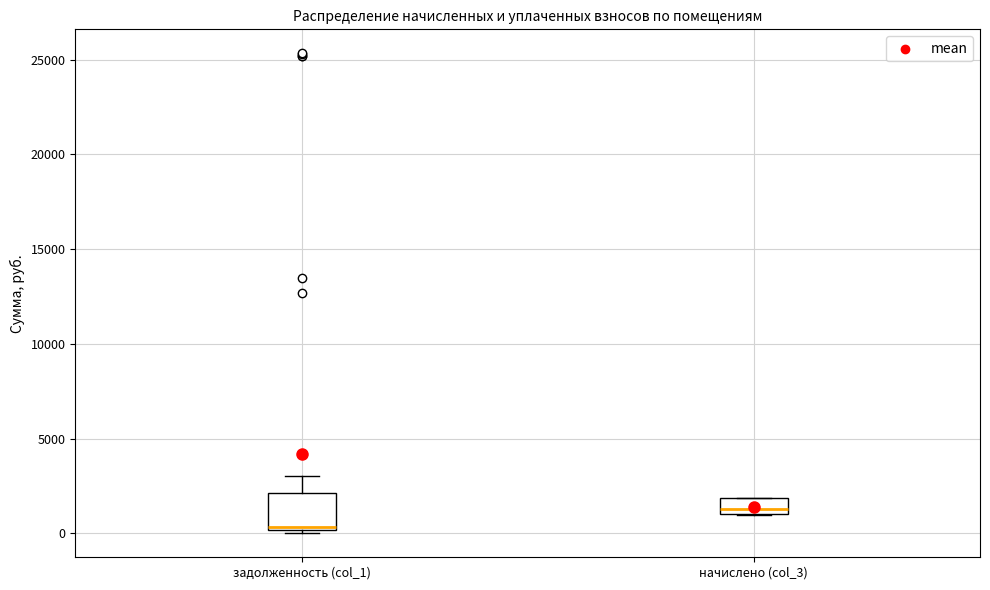

Which box is the tallest, from its lower edge to its upper edge?

задолженность (col_1)